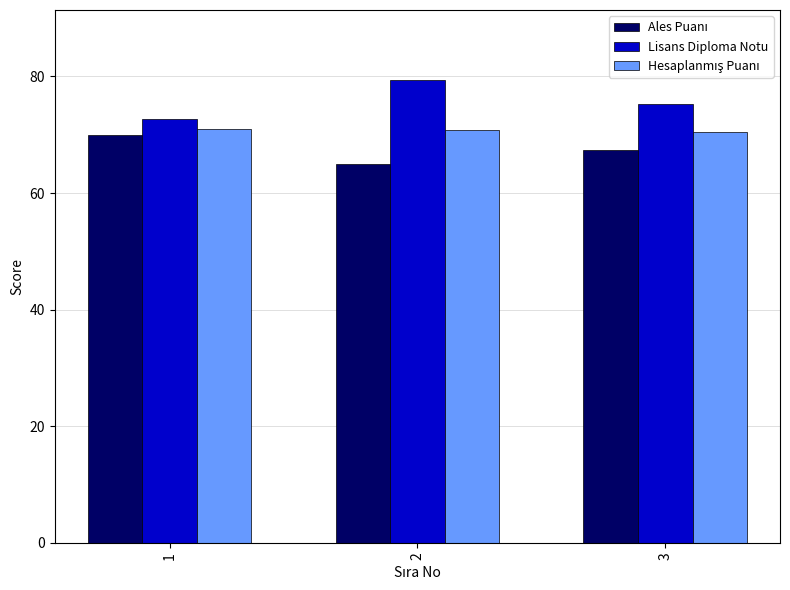

Are the bars grouped side by side (vs. stacked)?

Yes